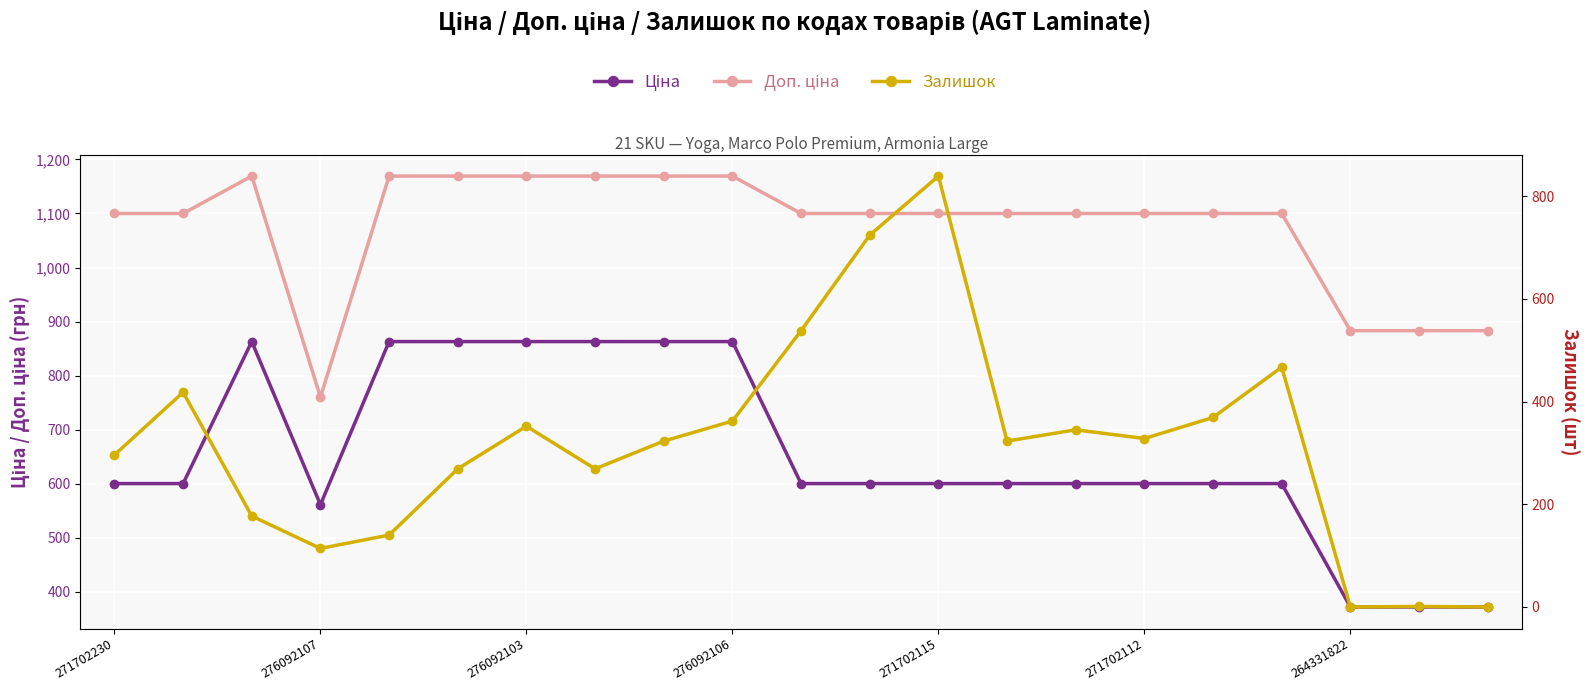

What is the difference between the maximum and minimum values in the Доп. ціна series?

409.2